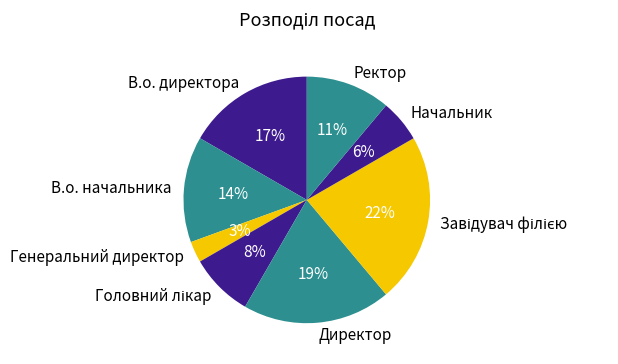

The Генеральний директор slice represents 3% of the pie. True or false?

True